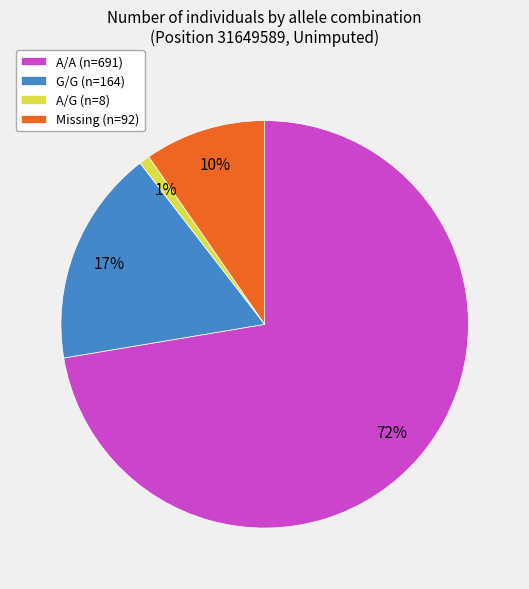

Is there any slice that represents more than half of the pie?

Yes